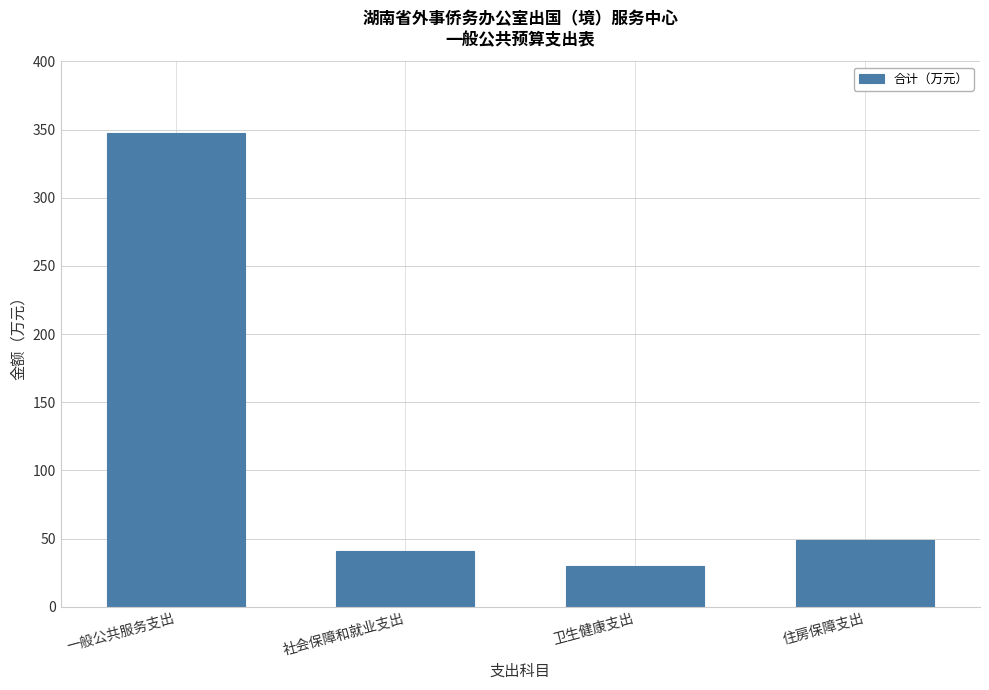

What is the change in value from 一般公共服务支出 to 卫生健康支出?

-317.7